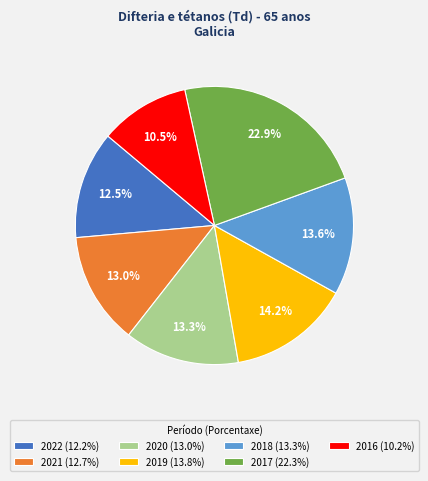

Which has a higher value, 2016 (10.2%) or 2021 (12.7%)?

2021 (12.7%)